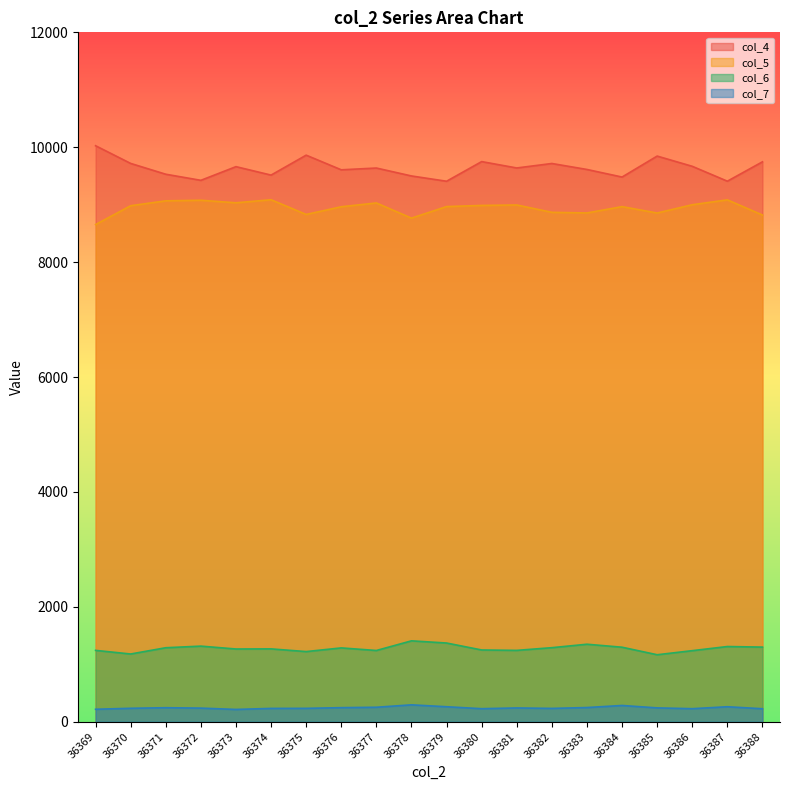

What is the difference between the col_7 values at 36382 and 36377?

20